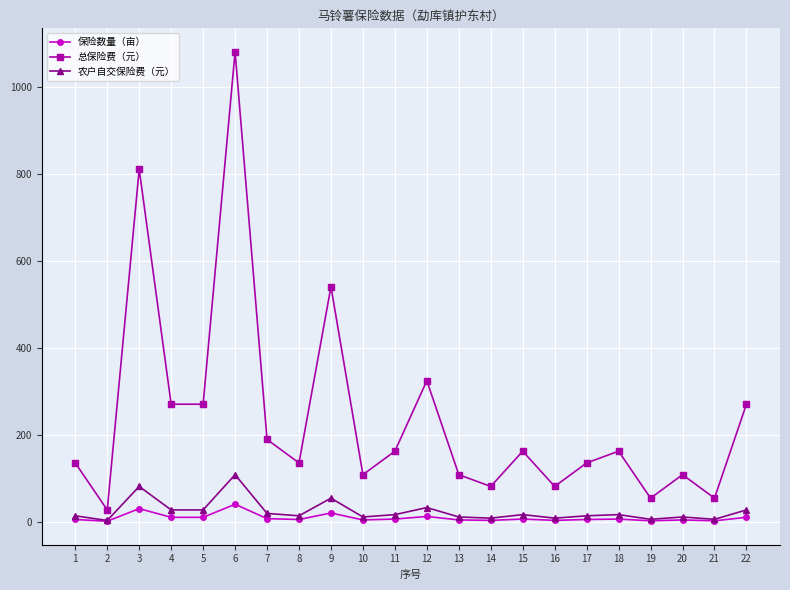

True or false: 保险数量（亩） has more than 1 points higher than both neighbors.

True